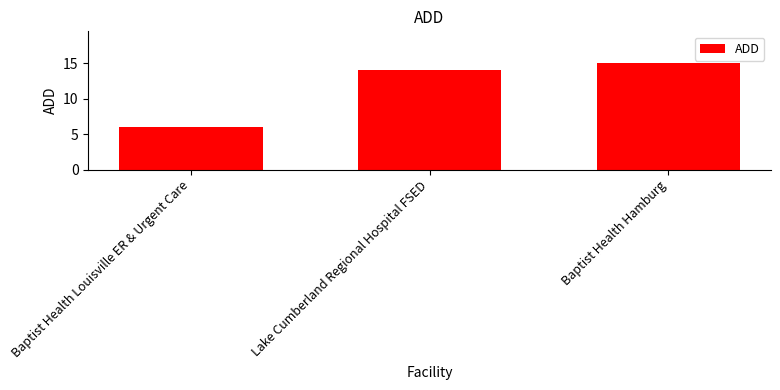

How many bars are there in total?

3